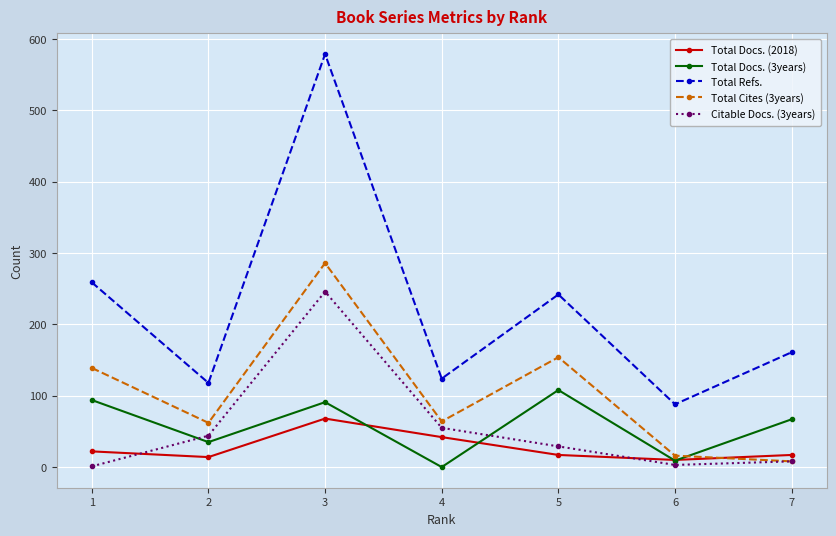

Which series has the largest range (max minus min)?

Total Refs.